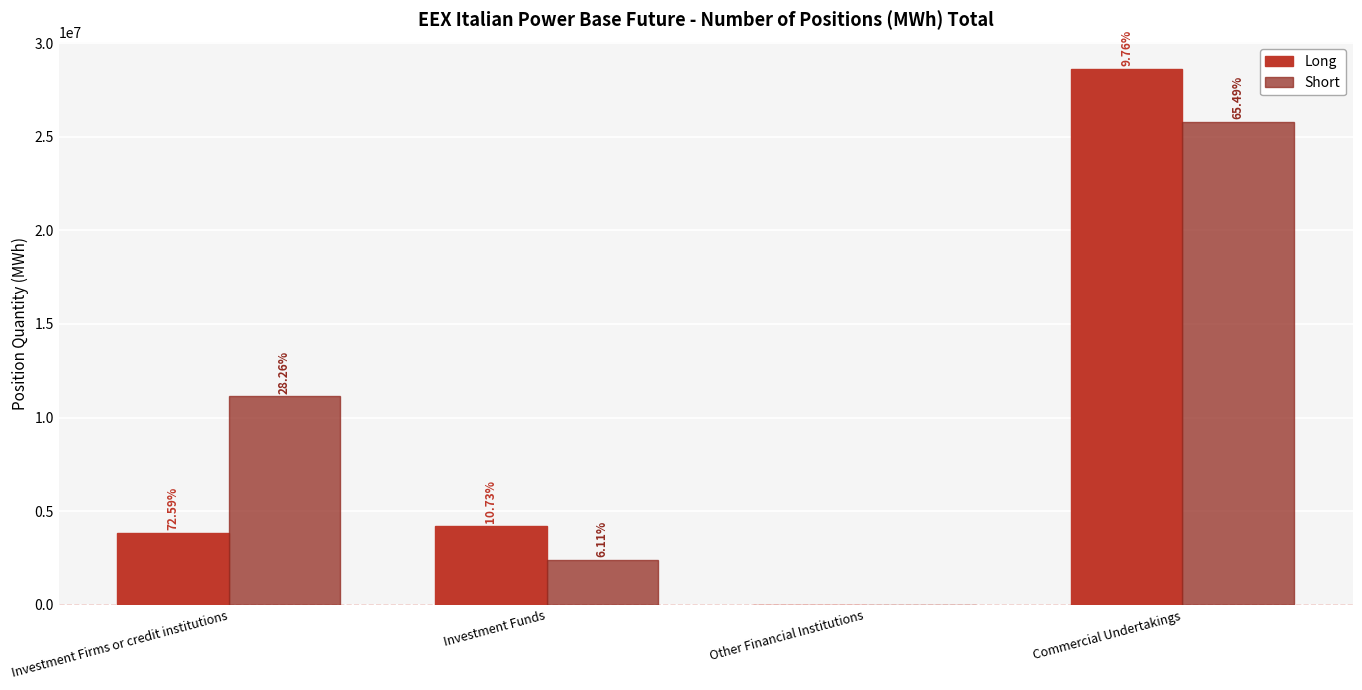

What are all the series names shown in the legend?

Long, Short